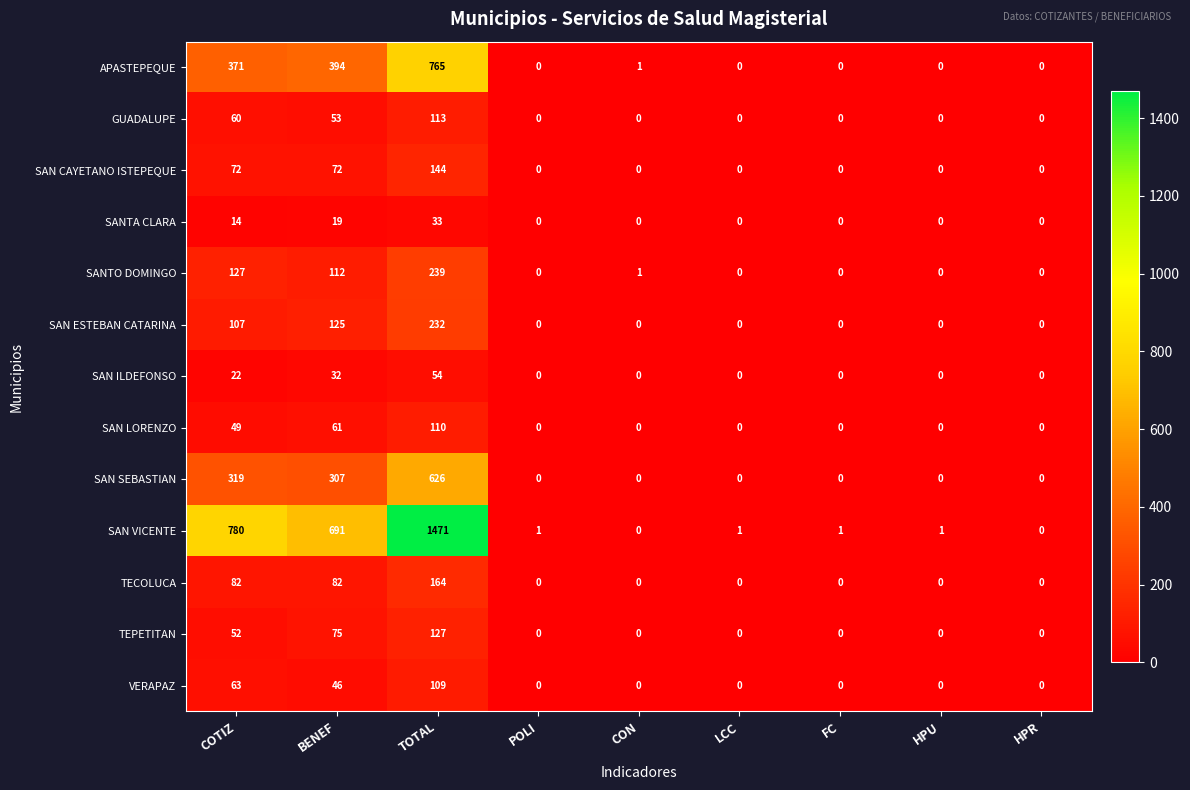

Is it true that SAN ILDEFONSO equals 0 at FC?

True